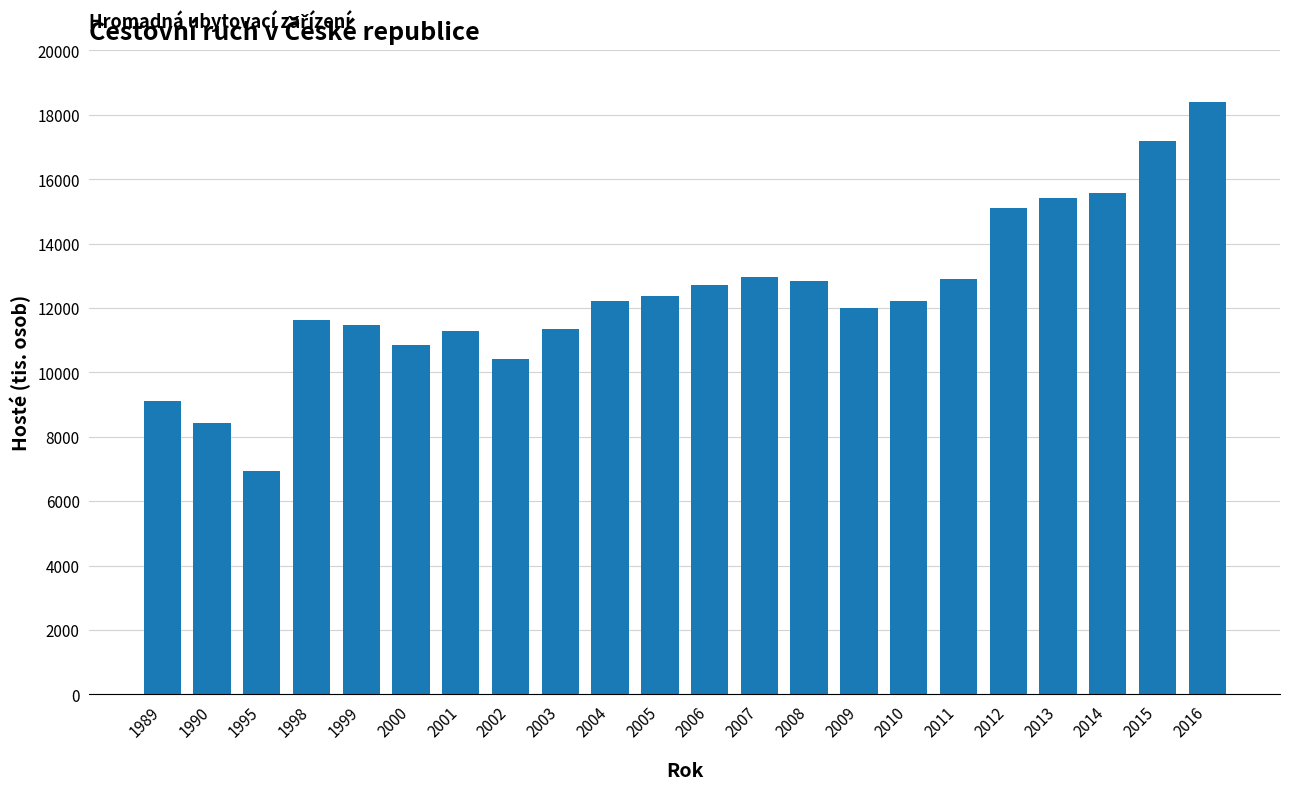

What is the value of the 11th bar from the left?

12361.8